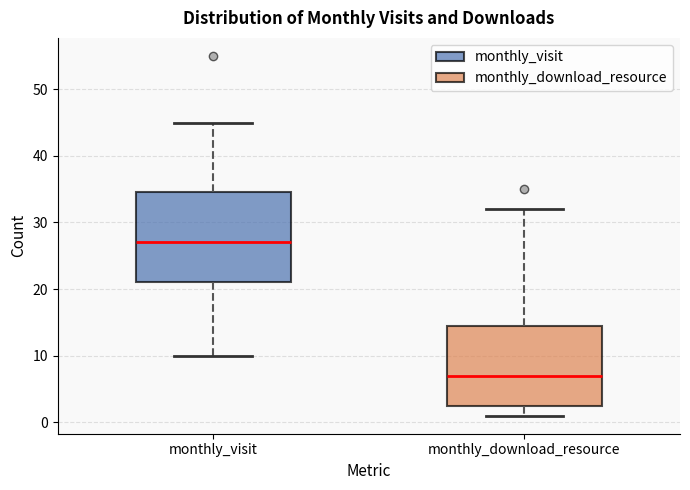

Which box has the lowest median line?

monthly_download_resource